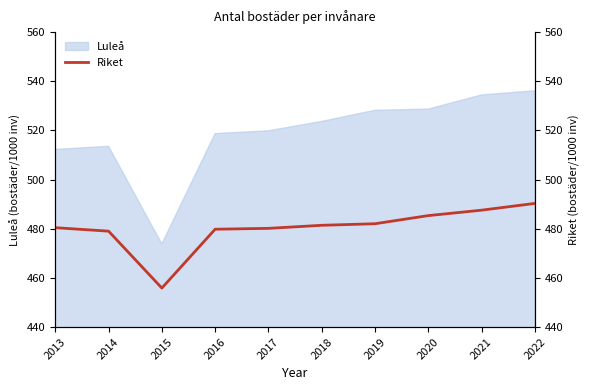

At which label does the data first exceed 481?

2018